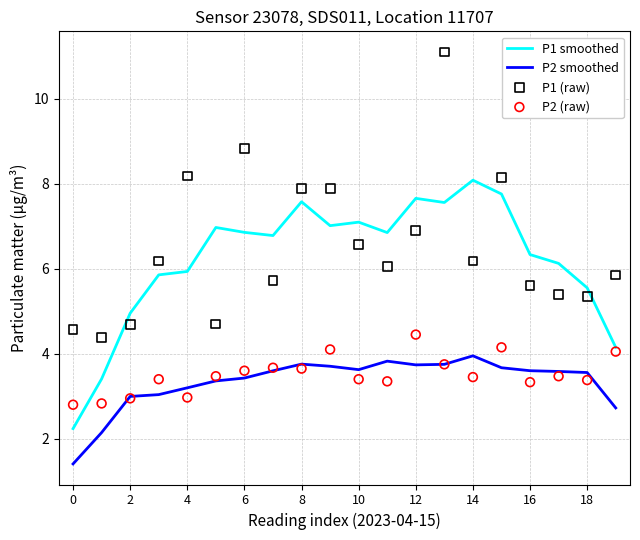

Which series contains the highest Y value?

P1 (raw)